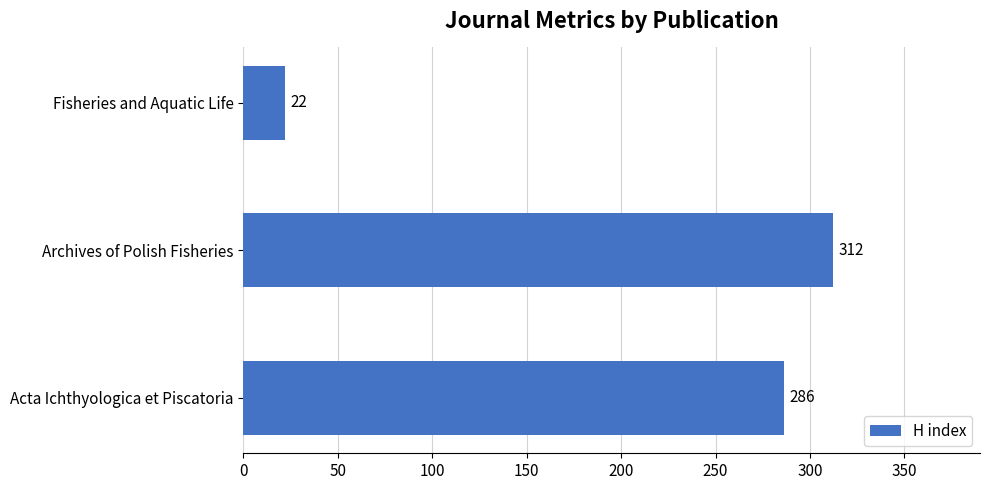

What is the change in value from Acta Ichthyologica et Piscatoria to Archives of Polish Fisheries?

+26